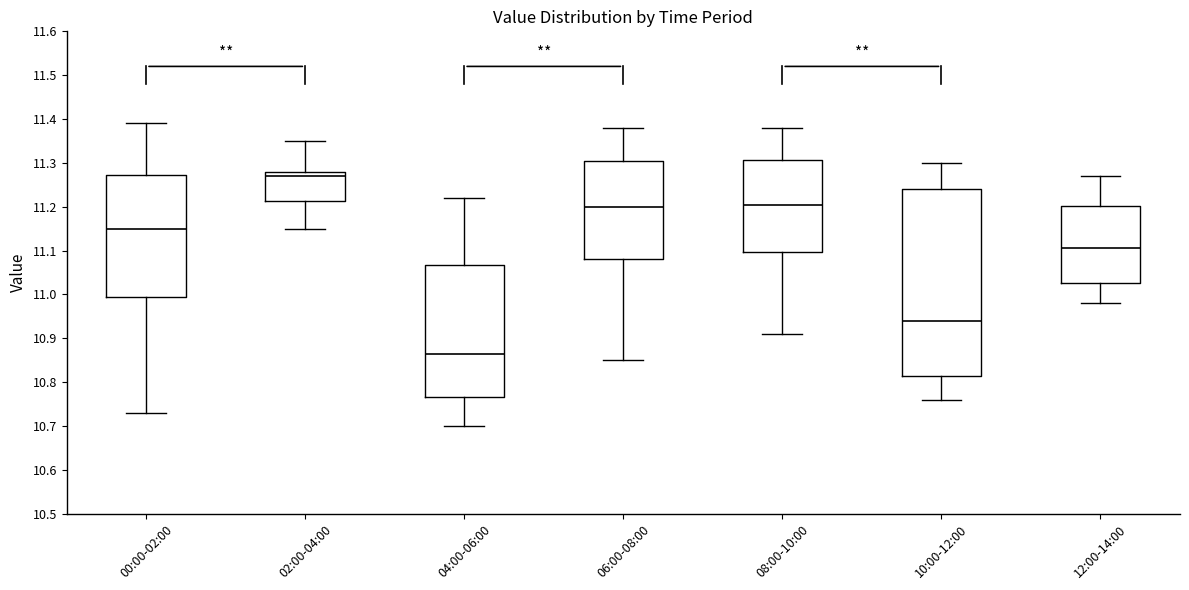

Where is the upper edge of the box for 02:00-04:00 on the y-axis? The values are not printed on the chart, so give them approximately, as read against the axis.

11.28